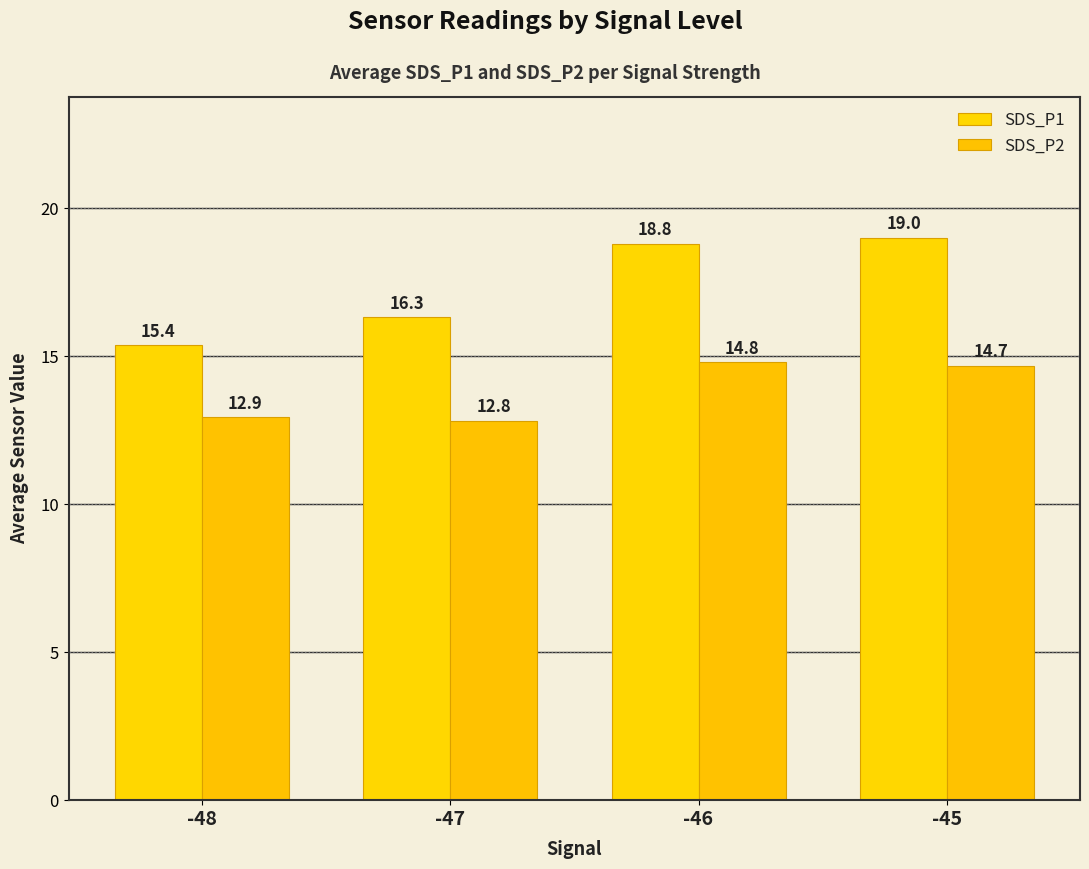

Where is SDS_P1 nearest to the value 17?

-47